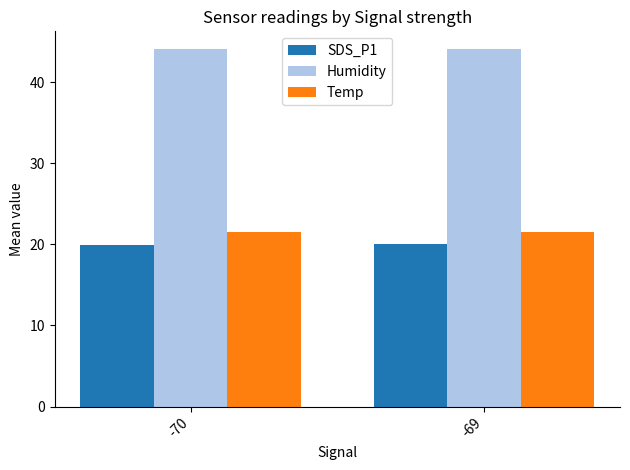

The value of Humidity at -70 is 44.0. True or false?

True